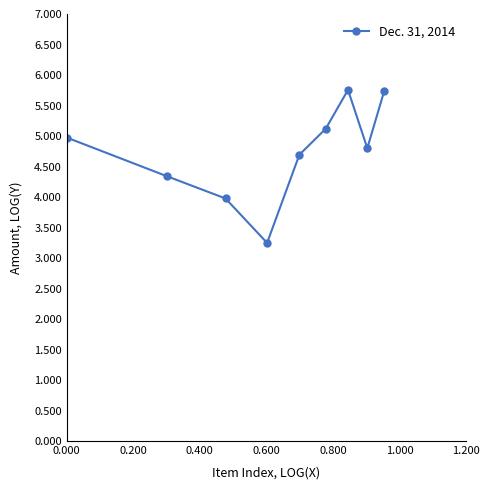

Does the chart display data point markers on the line(s)?

Yes